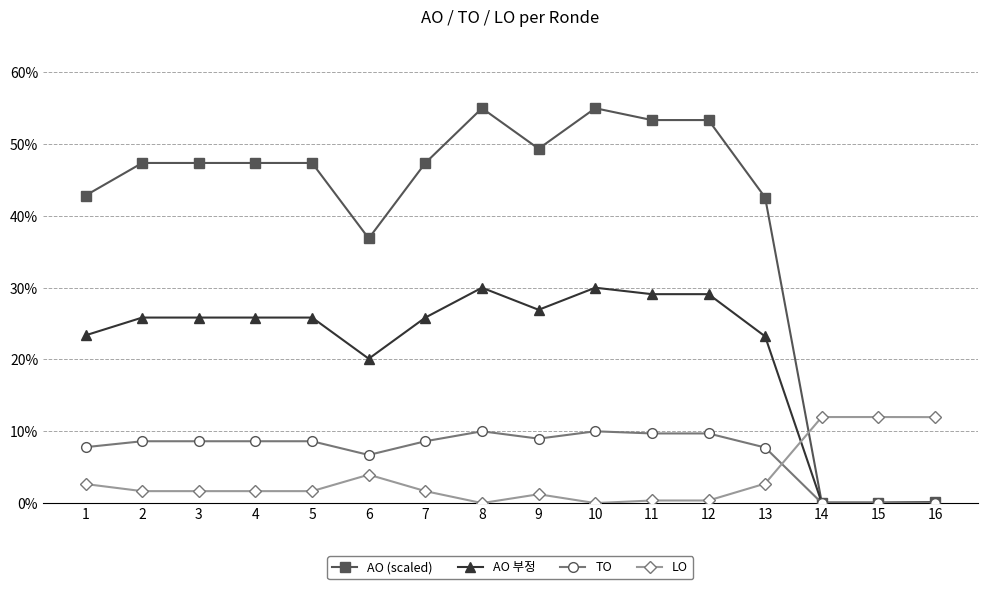

What is the maximum value for AO (scaled)?

55.0